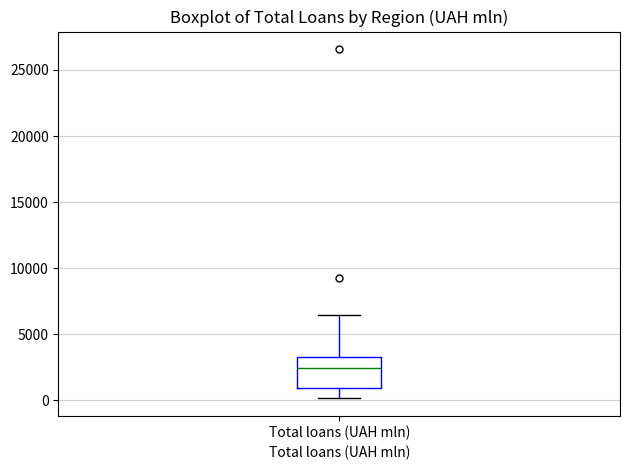

Transcribe this box plot: give where the median line is, the range the box spans, and where the two whiskers end, as read against the y-axis. The values are not printed on the chart, so give them approximately, as read against the axis.

median 2500, box 1000 to 3500, whiskers 0 to 6500